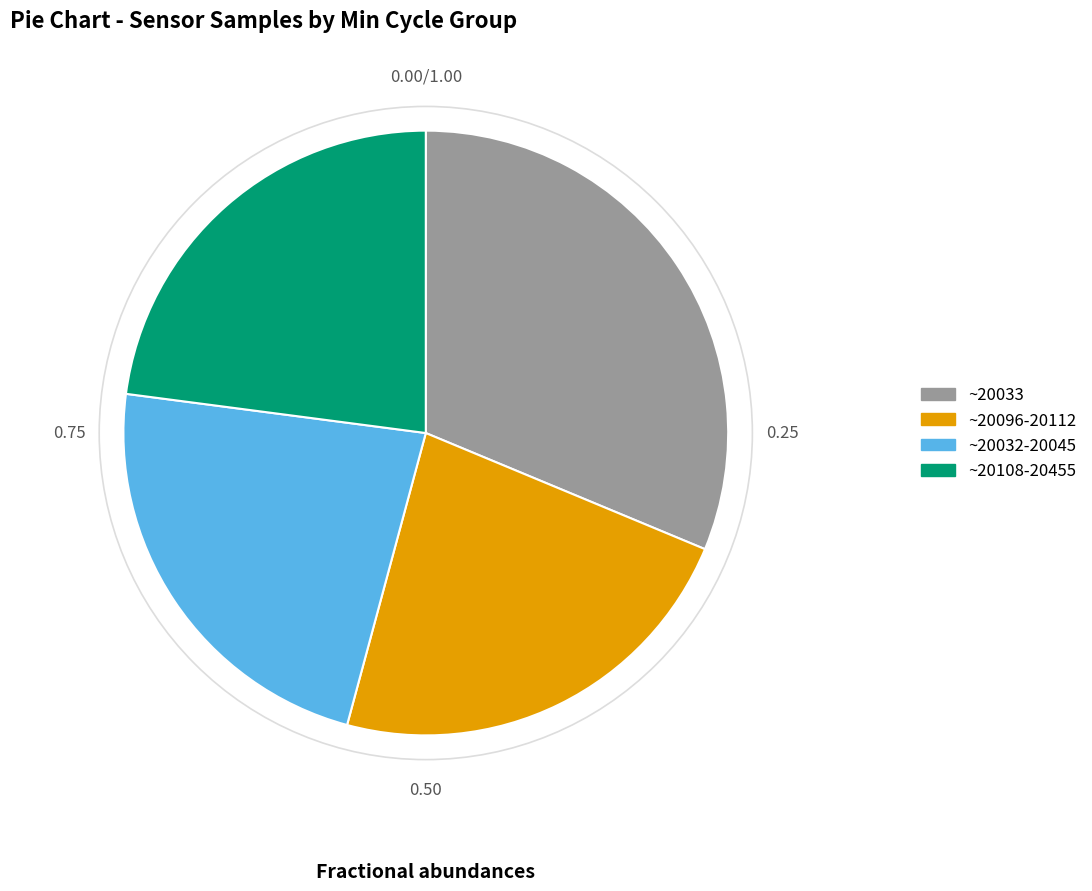

Is ~20033 the majority of the pie?

No